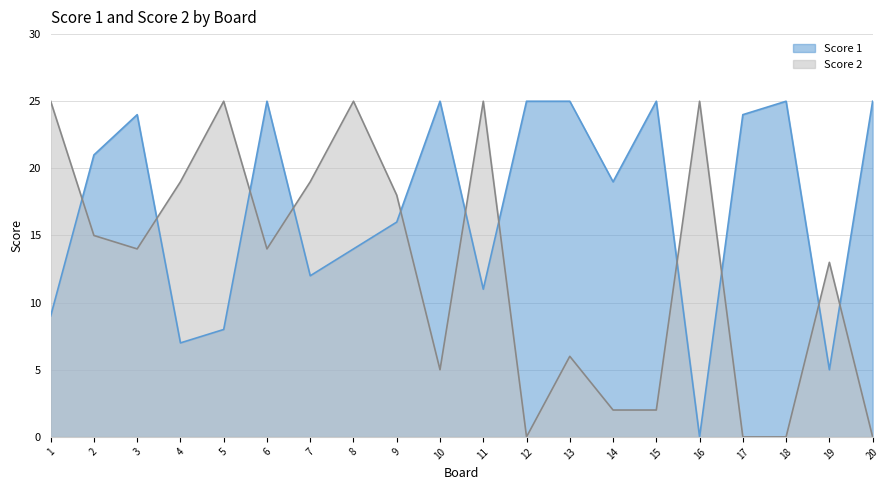

Reading left to right, list all the values displayed in this chart.

Score 1: 1=9	2=21	3=24	4=7	5=8	6=25	7=12	8=14	9=16	10=25	11=11	12=25	13=25	14=19	15=25	16=0	17=24	18=25	19=5	20=25
Score 2: 1=25	2=15	3=14	4=19	5=25	6=14	7=19	8=25	9=18	10=5	11=25	12=0	13=6	14=2	15=2	16=25	17=0	18=0	19=13	20=0